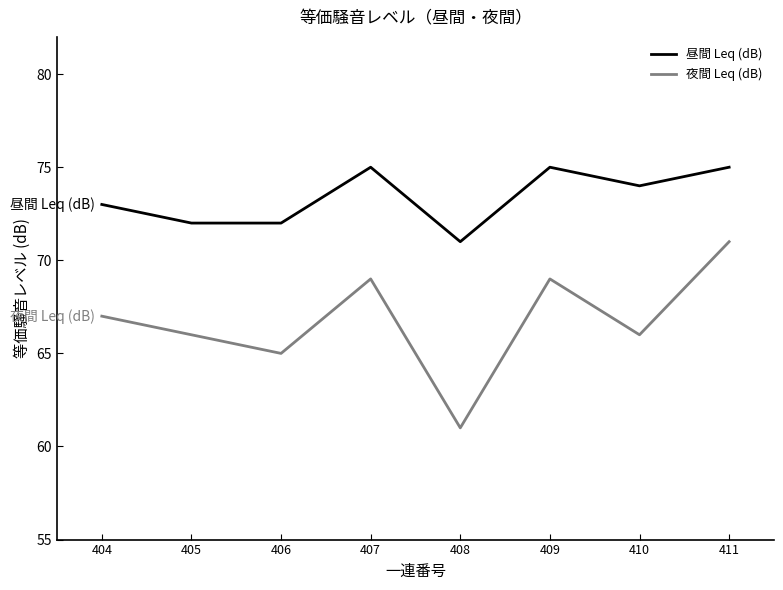

At how many categories does at least one series exceed 70?

8